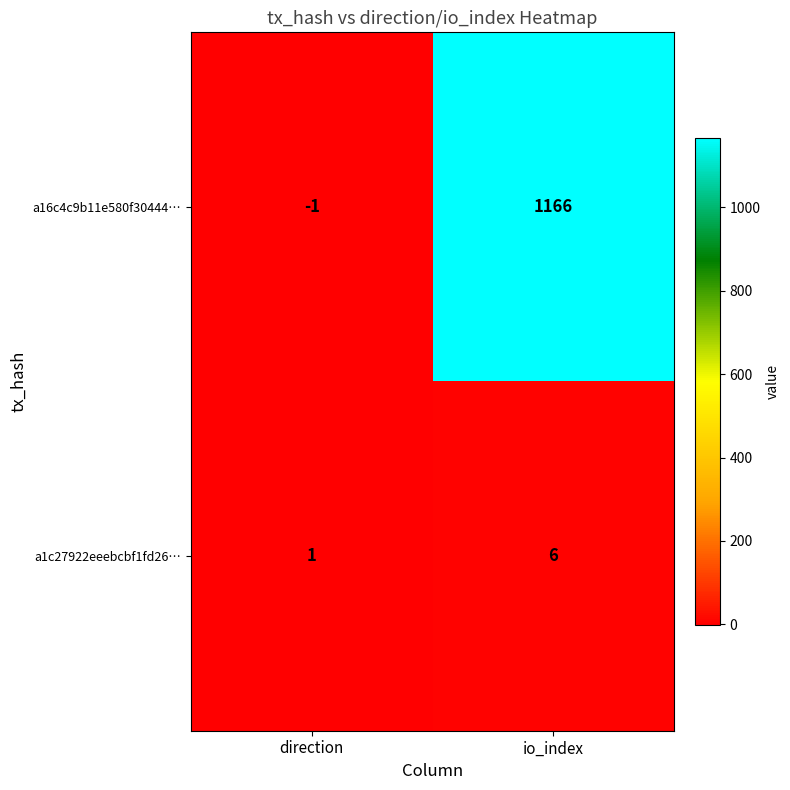

At how many categories does at least one series exceed 306?

1